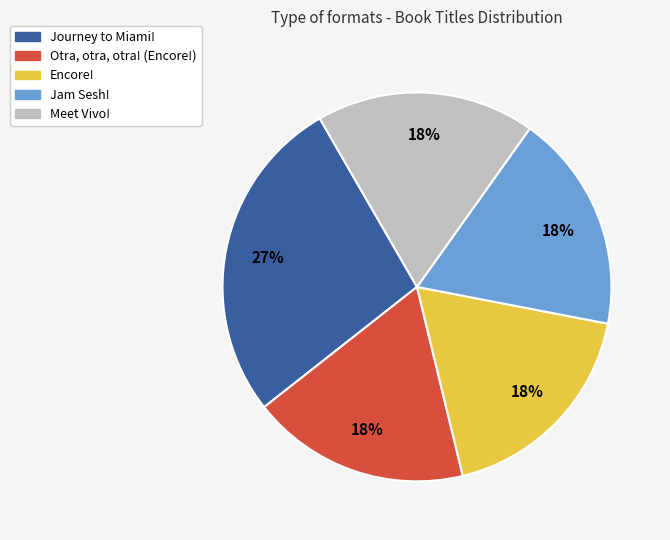

The Jam Sesh! slice represents 18% of the pie. True or false?

True